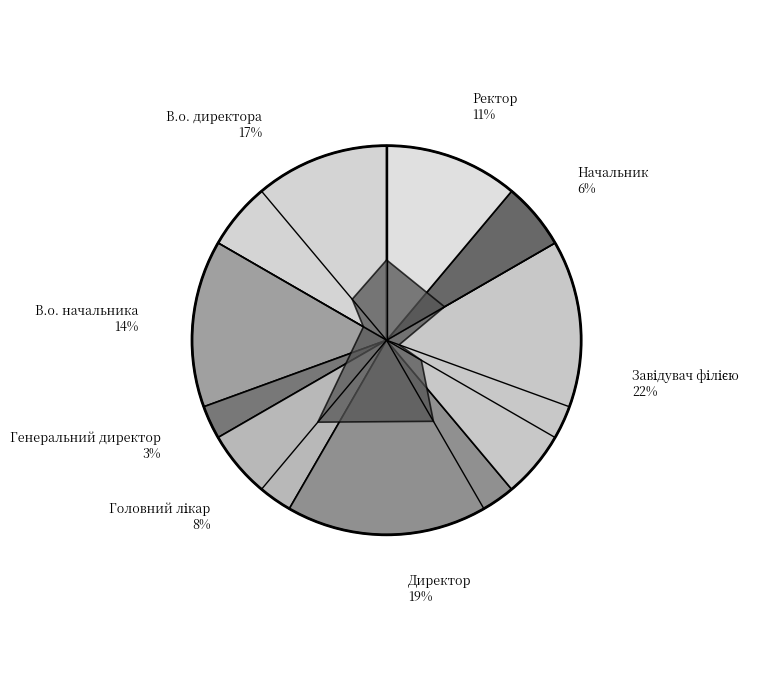

How many segments does this pie chart have?

8